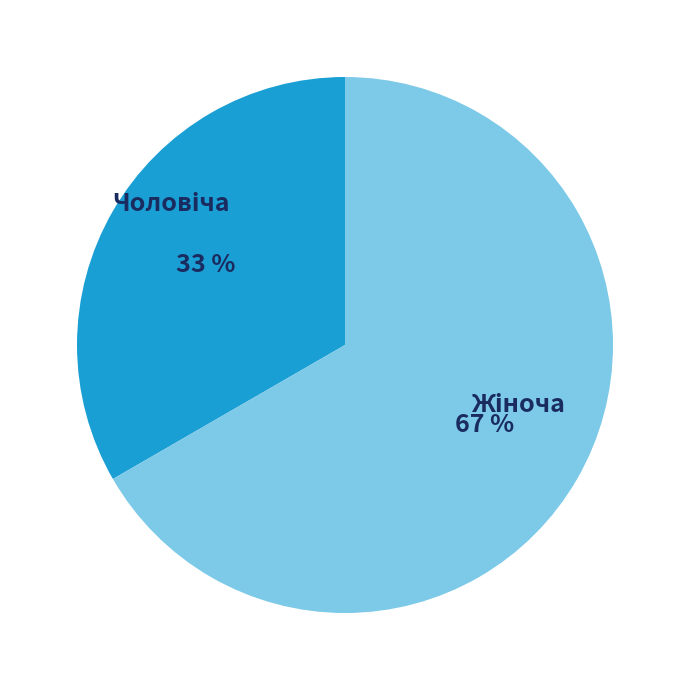

To the nearest percent, what is the average slice percentage?

50%